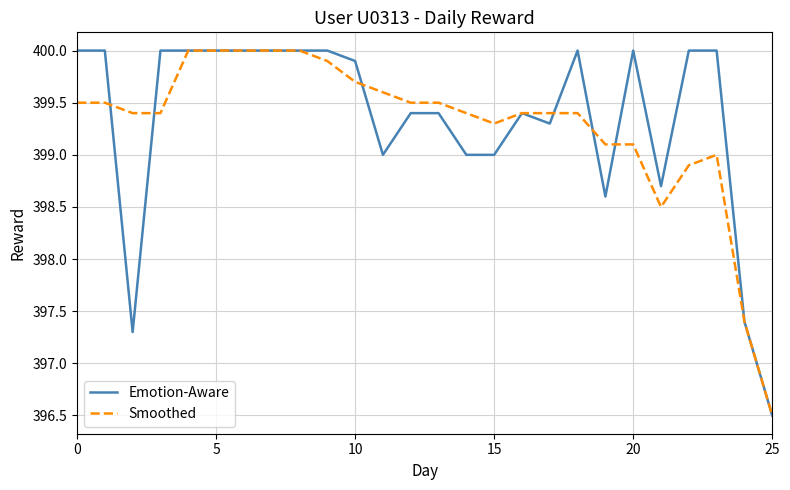

What are all the series names shown in the legend?

Emotion-Aware, Smoothed